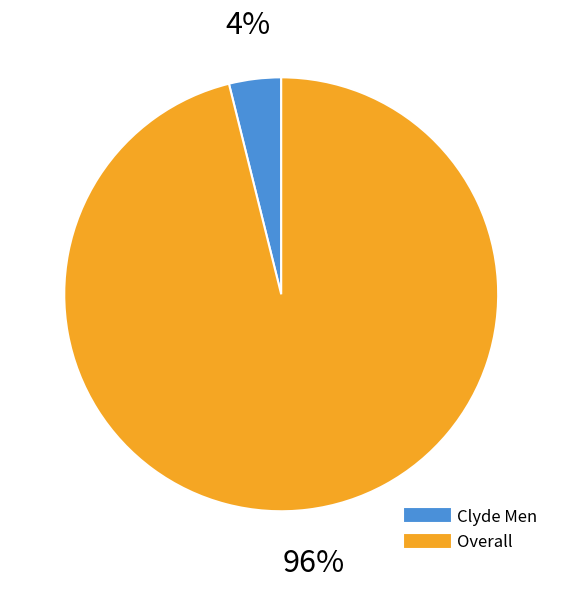

To the nearest percent, what portion does Clyde Men represent?

4%